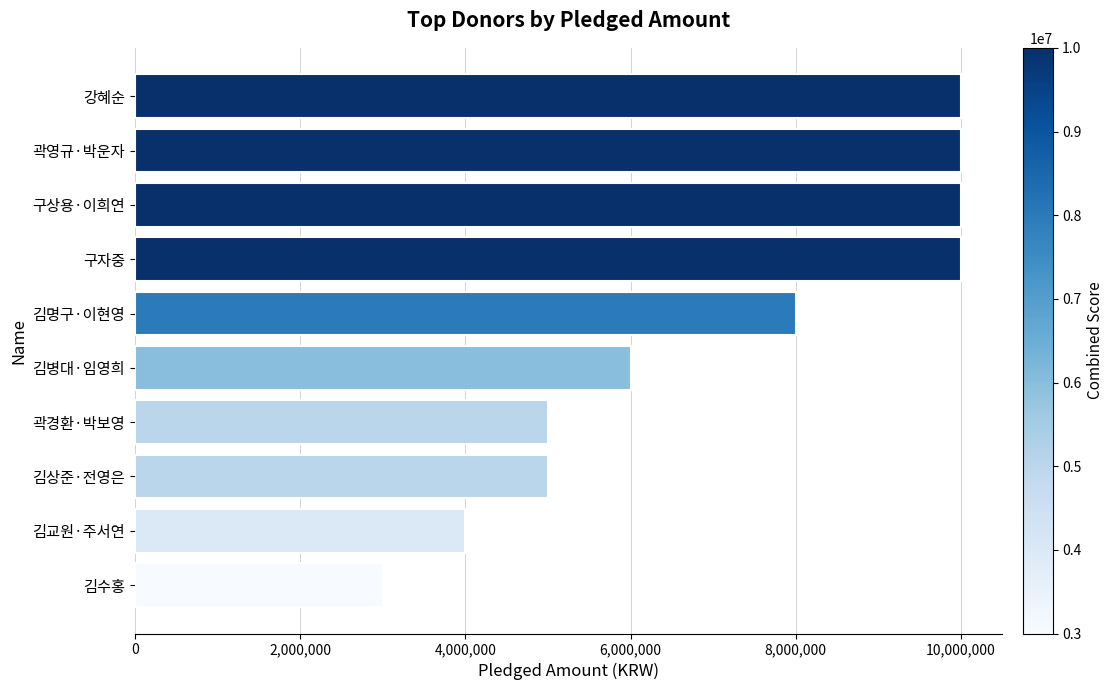

Are the bars grouped side by side (vs. stacked)?

No